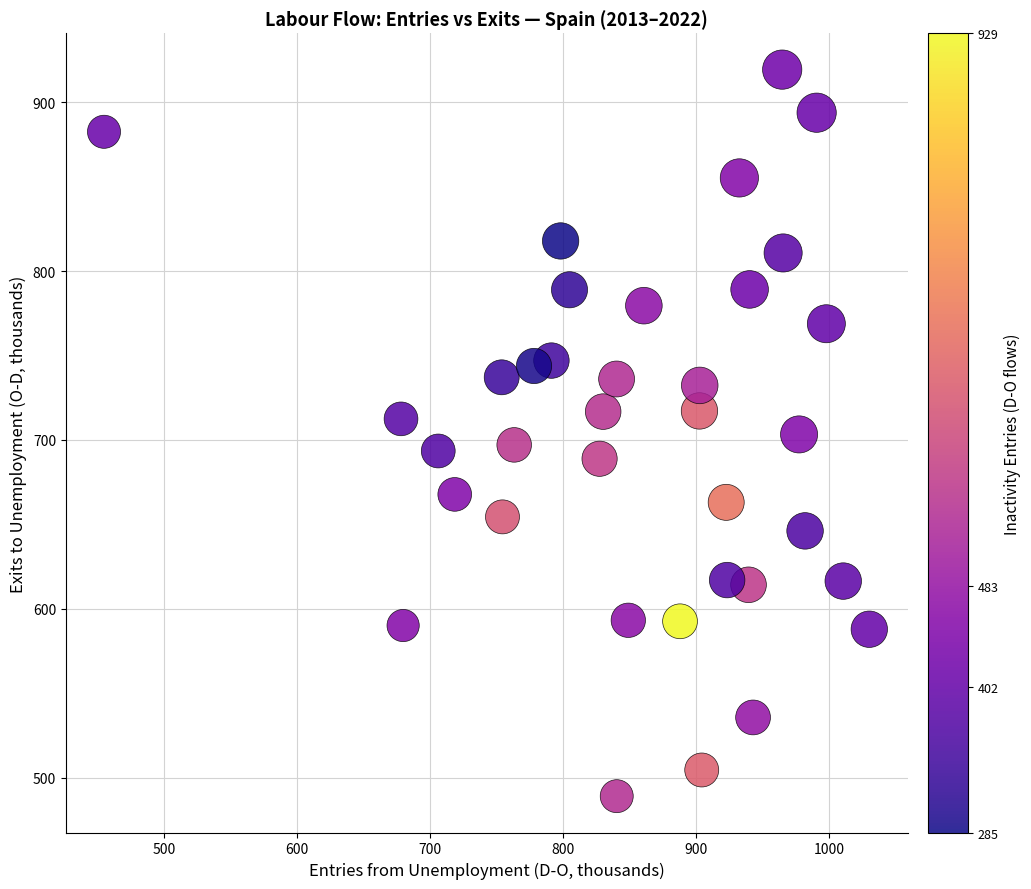

What is the range of Y values (max minus min)?

430.0